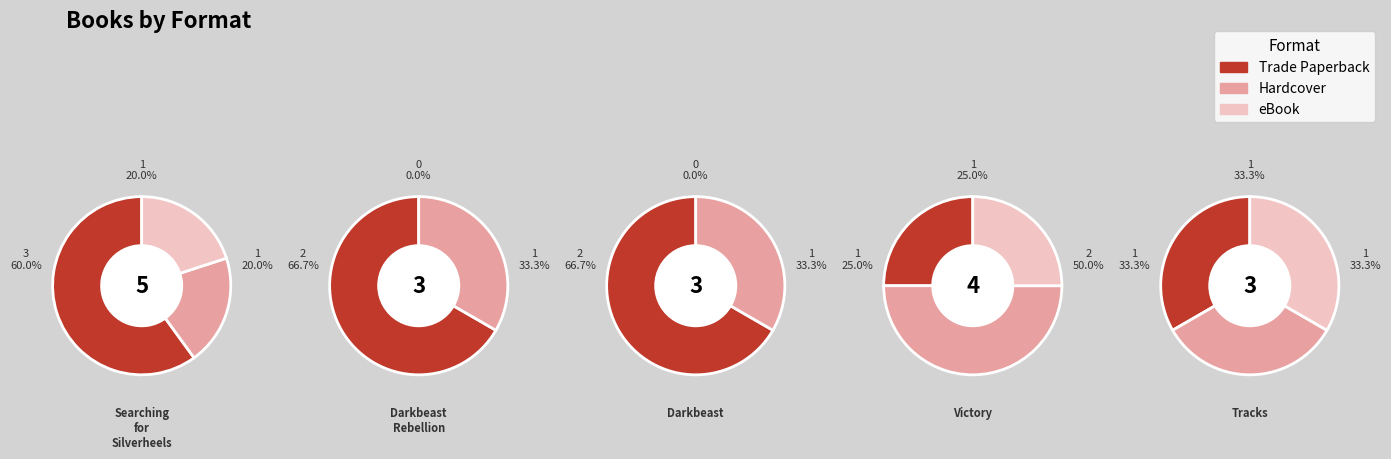

How many slices are in this pie chart?

5